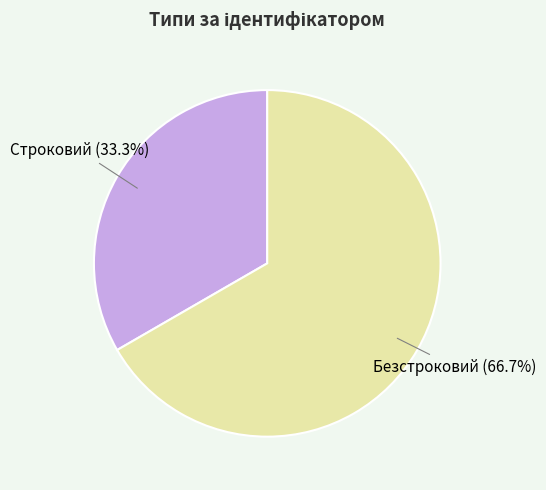

What is the ratio of the value at Строковий to the value at Безстроковий?

0.5